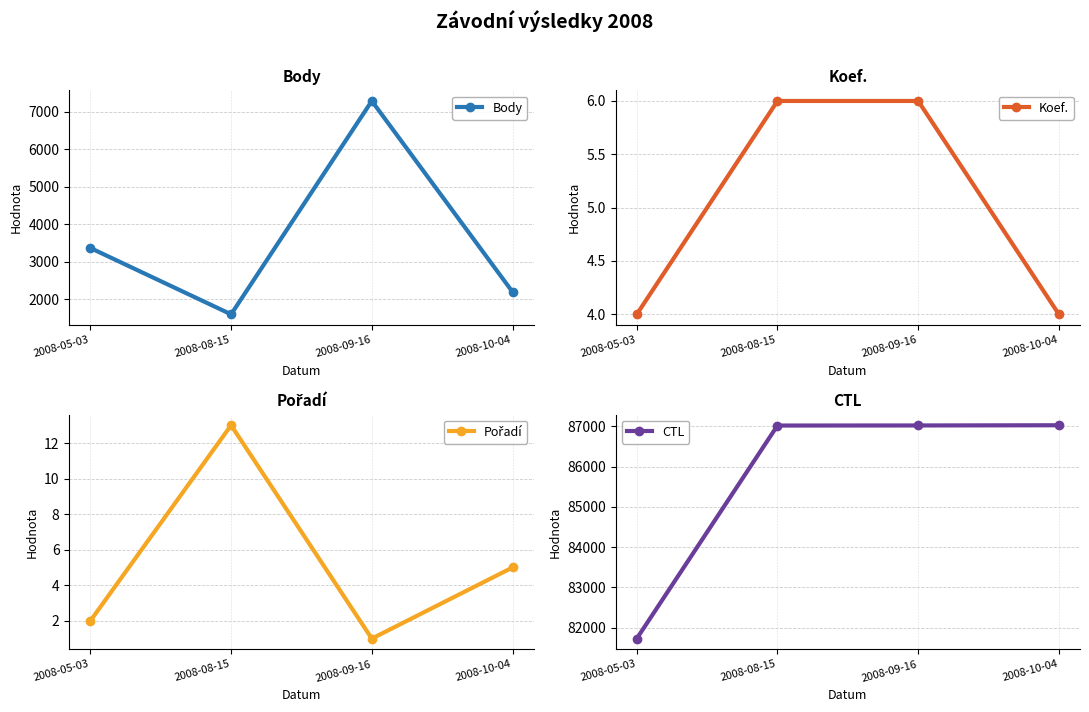

Reading right to left, list all the values displayed in this chart.

Body: 2008-10-04=2193	2008-09-16=7290	2008-08-15=1595	2008-05-03=3365
Koef.: 2008-10-04=4	2008-09-16=6	2008-08-15=6	2008-05-03=4
Pořadí: 2008-10-04=5	2008-09-16=1	2008-08-15=13	2008-05-03=2
CTL: 2008-10-04=87025	2008-09-16=87020	2008-08-15=87018	2008-05-03=81732